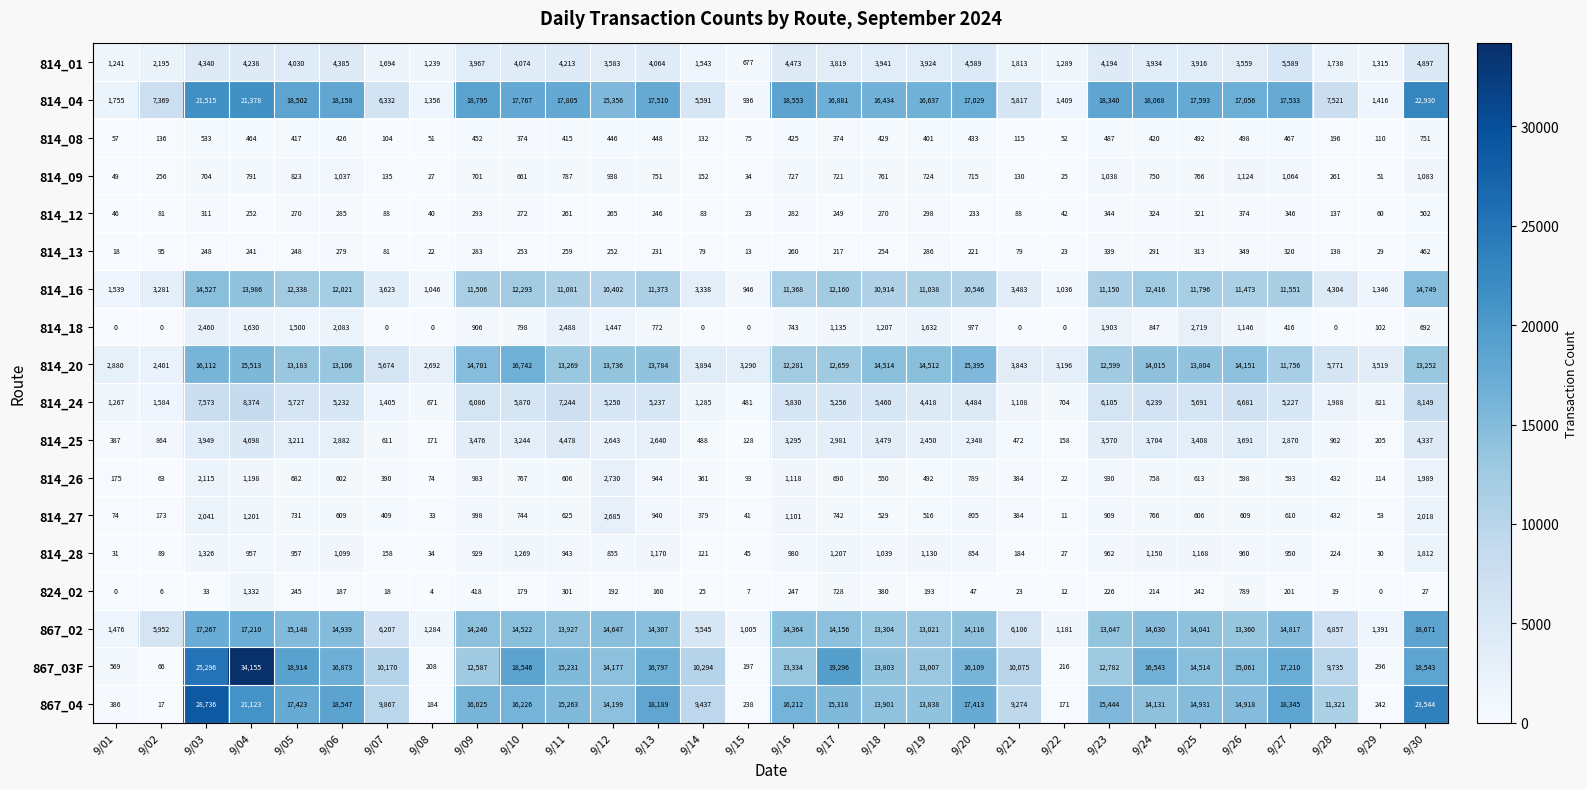

What is the maximum value shown in the chart?

34155